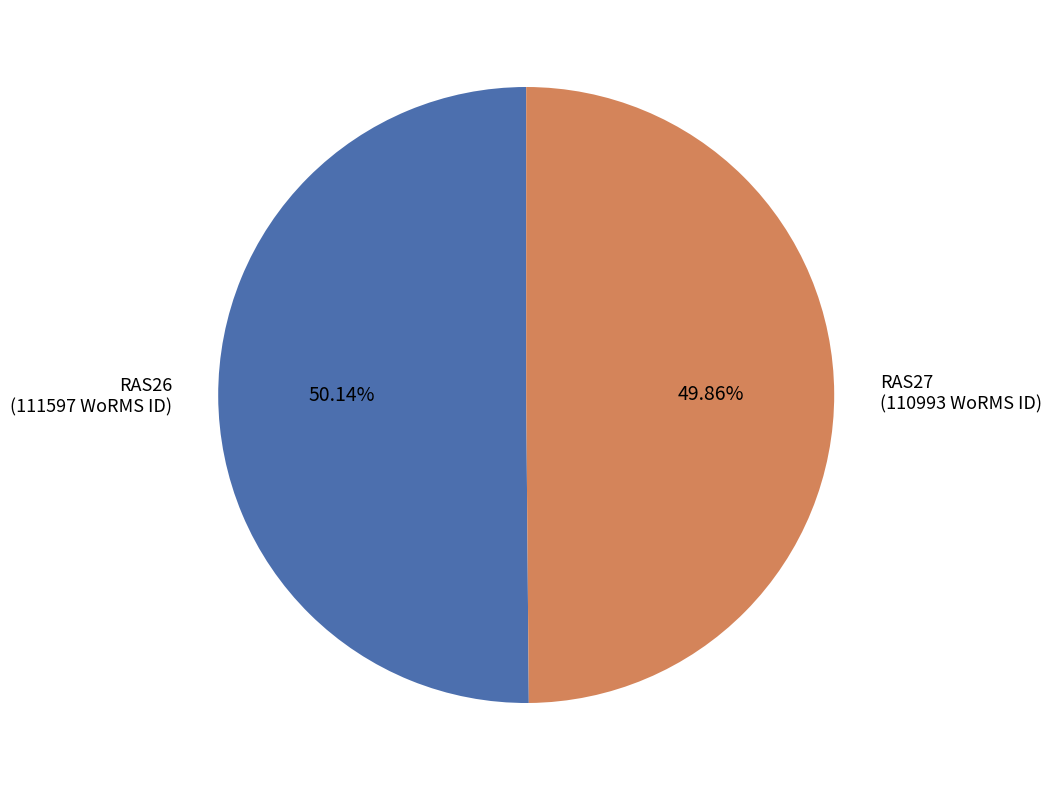

Is there a majority slice in this chart?

Yes